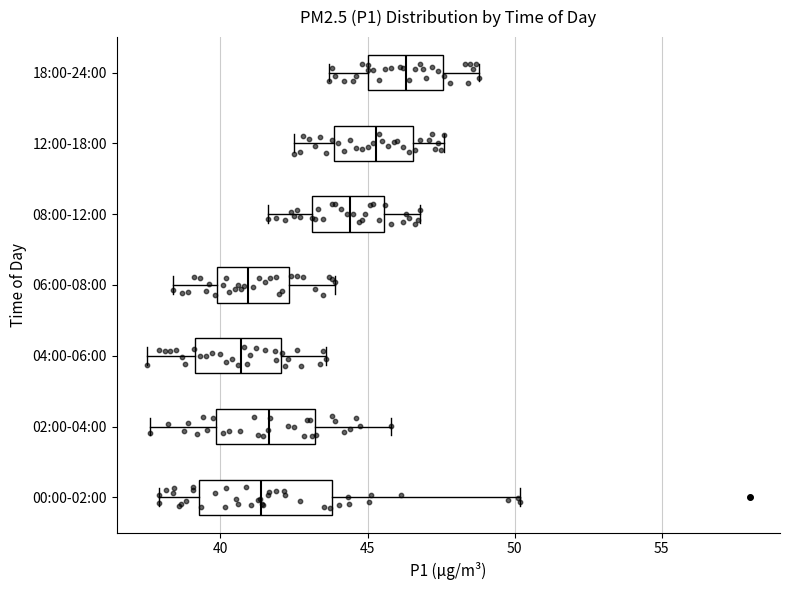

Reading bottom to top, read every box against the x-axis: the position of its median line, the range the box covers, and the ends of its whiskers. The values are not printed on the chart, so give them approximately, as read against the axis.

00:00-02:00: median 41.5, box 39.5 to 44.0, whiskers 38.0 to 50.0
02:00-04:00: median 41.5, box 40.0 to 43.0, whiskers 37.5 to 46.0
04:00-06:00: median 40.5, box 39.0 to 42.0, whiskers 37.5 to 43.5
06:00-08:00: median 41.0, box 40.0 to 42.5, whiskers 38.5 to 44.0
08:00-12:00: median 44.5, box 43.0 to 45.5, whiskers 41.5 to 47.0
12:00-18:00: median 45.5, box 44.0 to 46.5, whiskers 42.5 to 47.5
18:00-24:00: median 46.5, box 45.0 to 47.5, whiskers 43.5 to 49.0